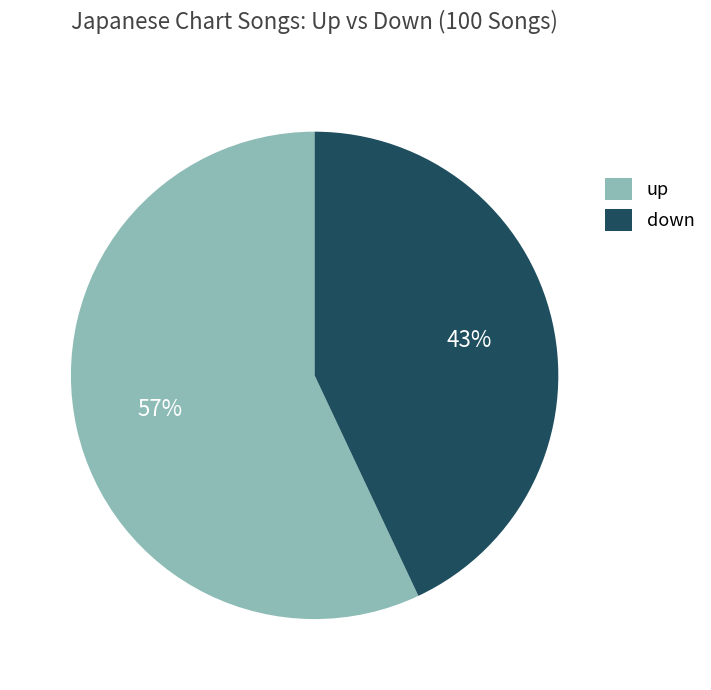

To the nearest percent, what percentage of the pie is up?

57%